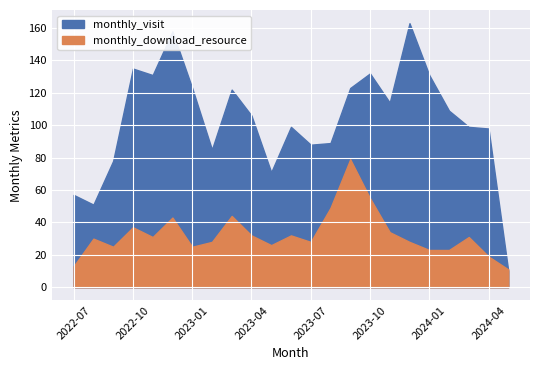

Between 2024-01 and 2024-05, which series saw the biggest shift?

monthly_visit